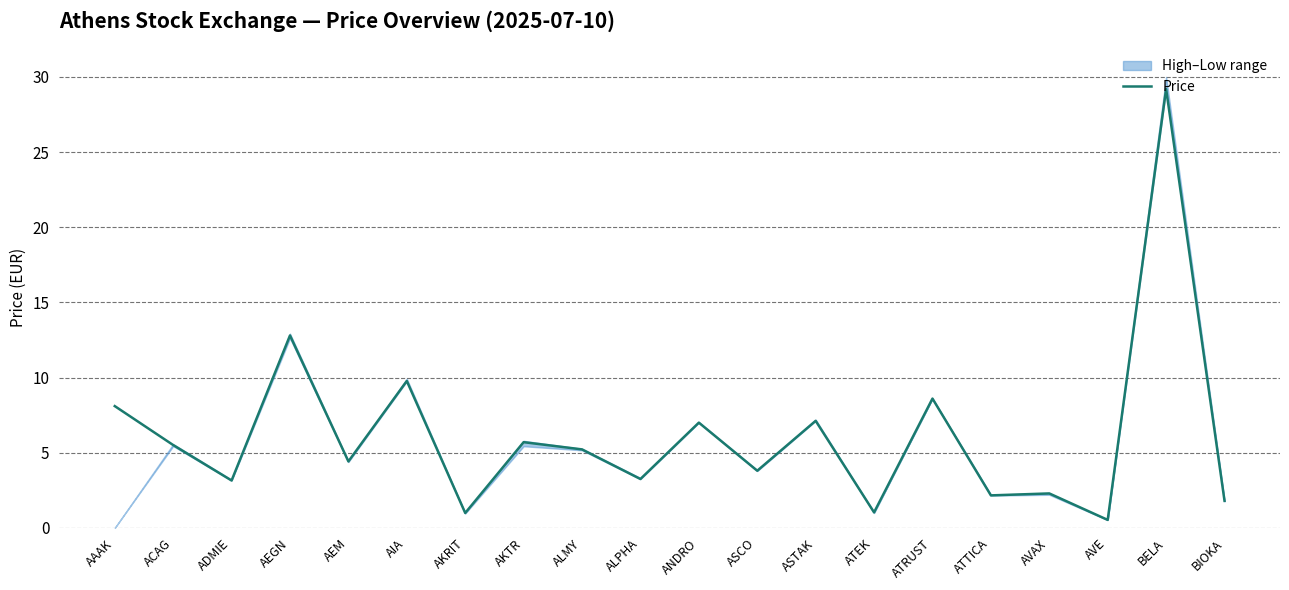

Where is the first local maximum?

AEGN